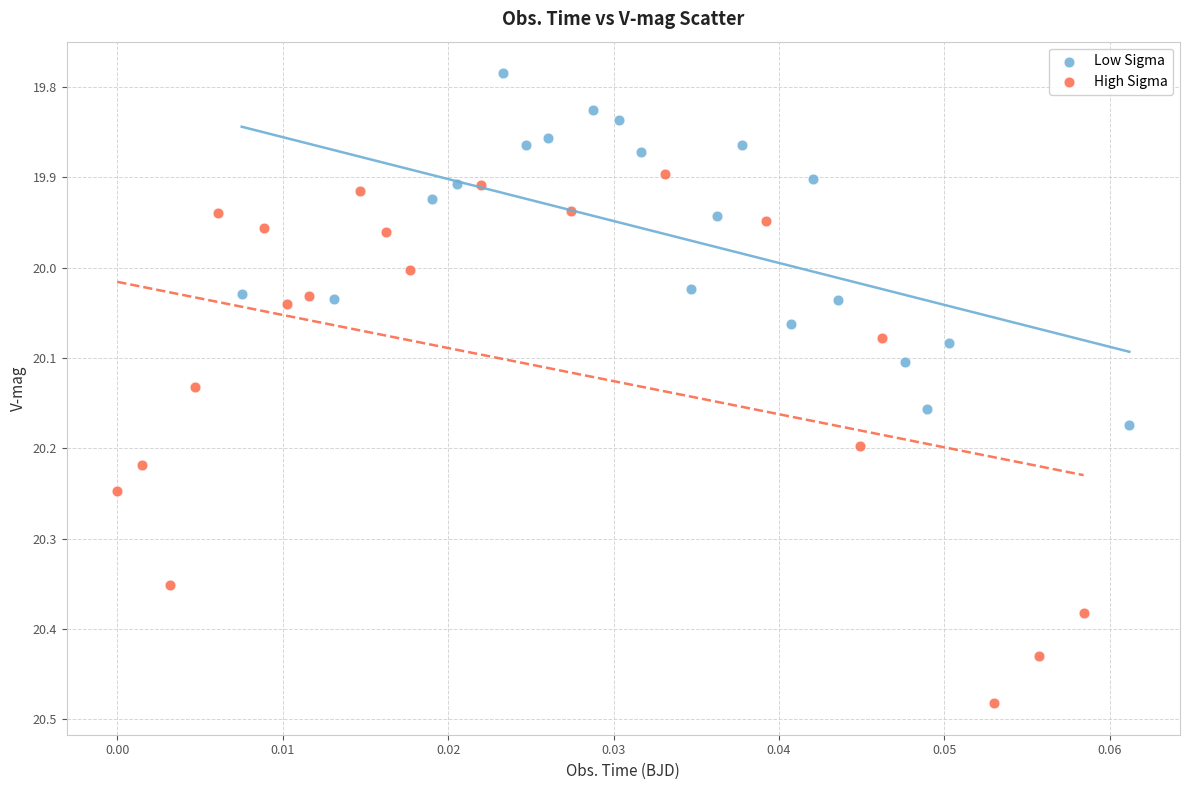

Which series contains the lowest Y value?

Low Sigma